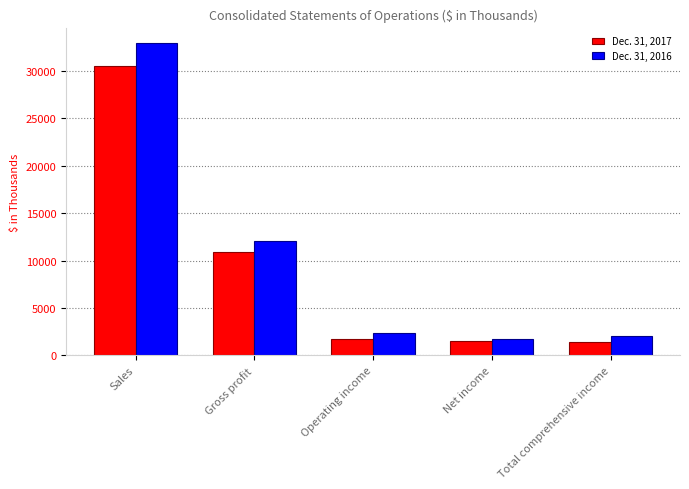

Which series has the largest total across all categories?

Dec. 31, 2016